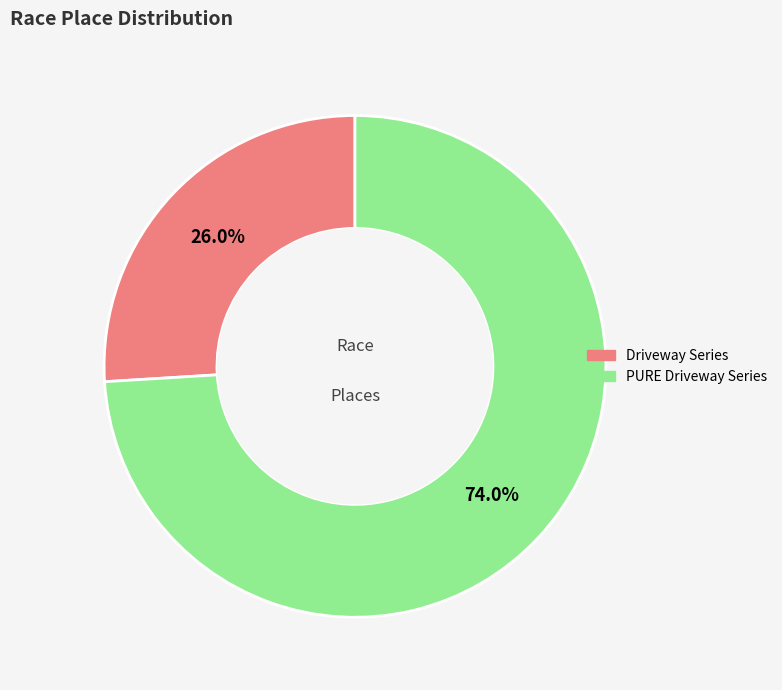

True or false: PURE Driveway Series accounts for 62% of the total.

False